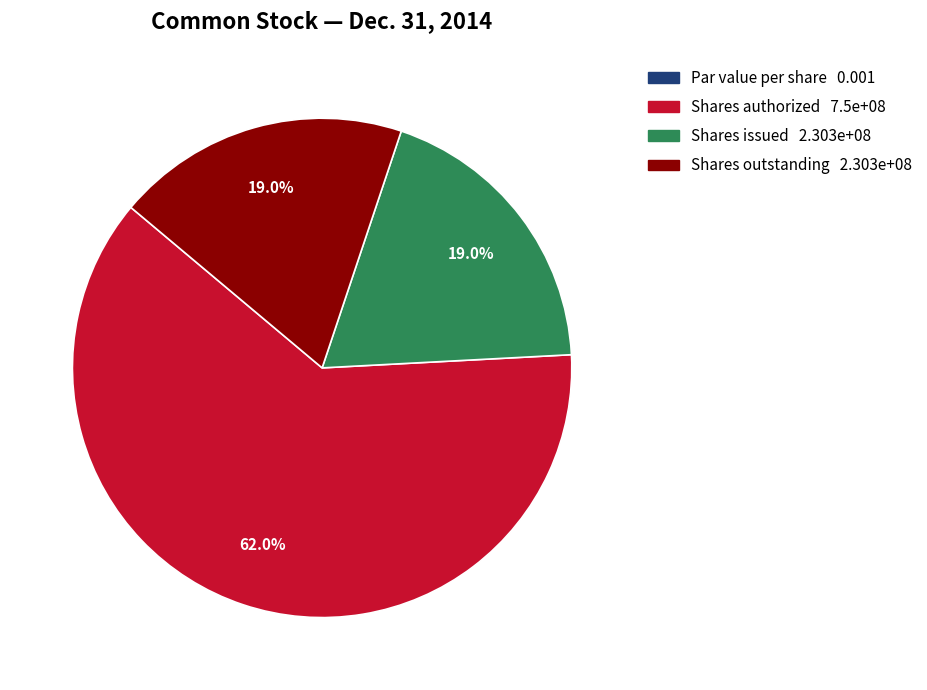

What is the majority slice?

Shares authorized